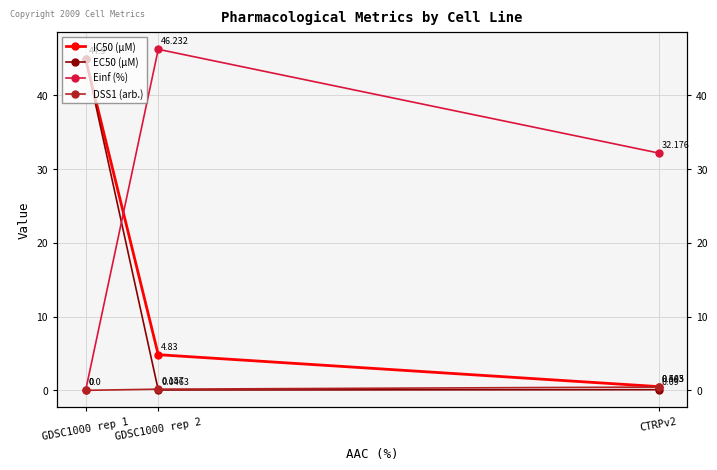

Rank the series at CTRPv2 from lowest to highest value.

EC50 (µM), DSS1 (arb.), IC50 (µM), Einf (%)